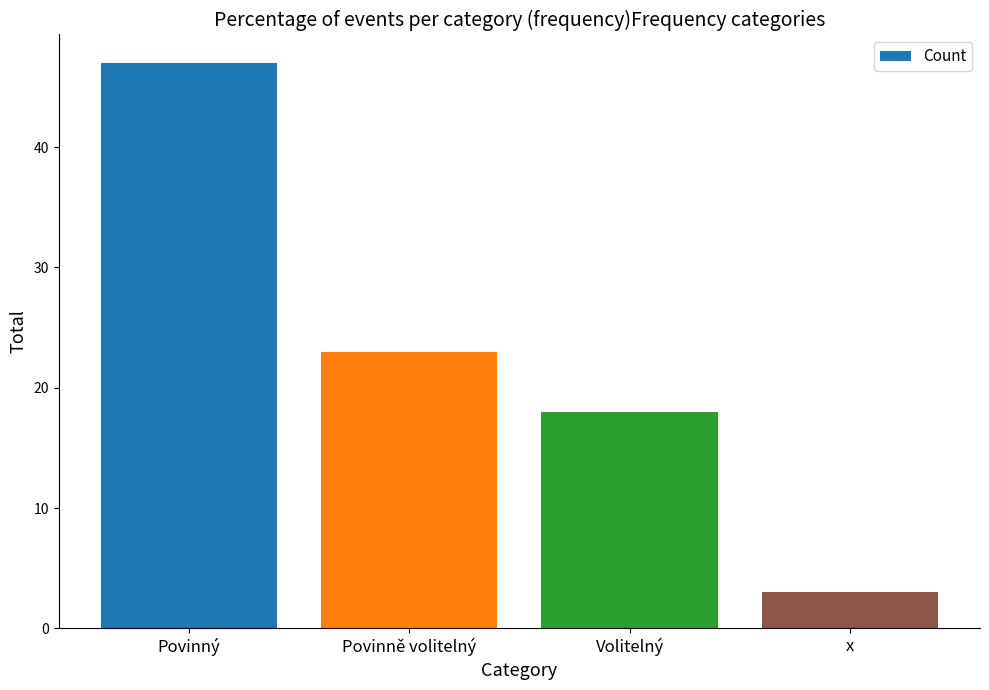

Rank the categories by value from lowest to highest.

x, Volitelný, Povinně volitelný, Povinný